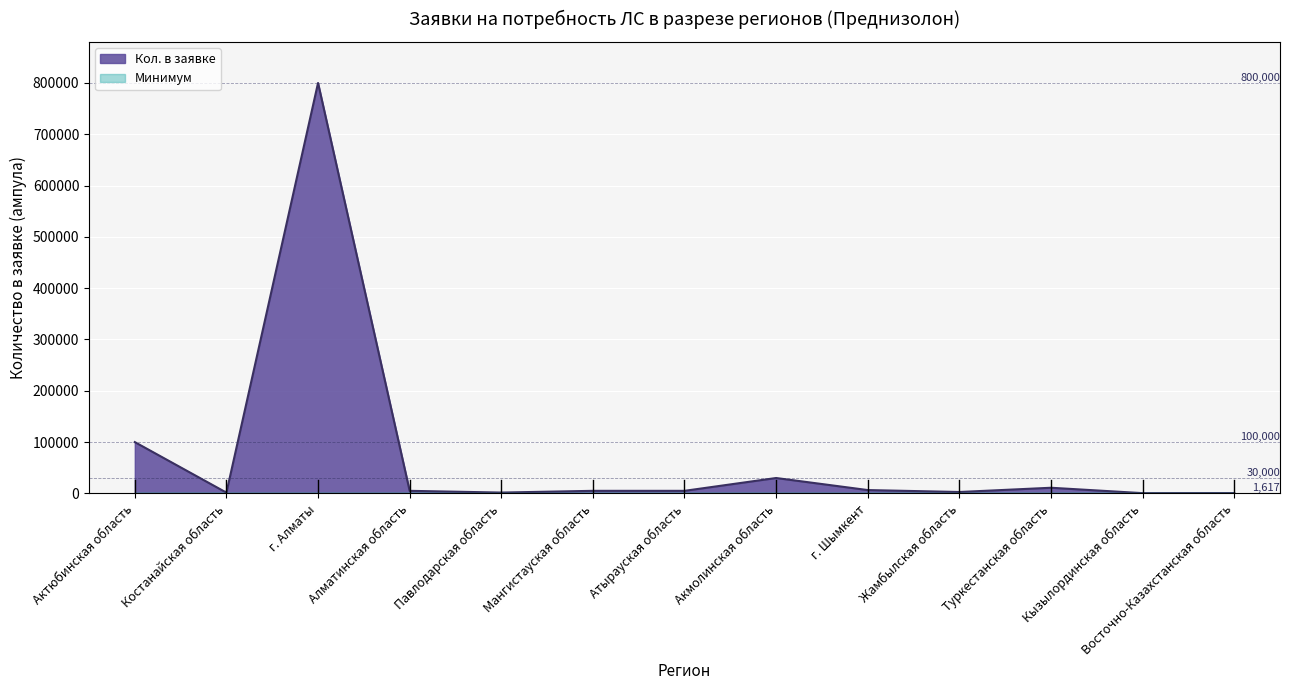

How many points are lower than both their immediate neighbors (excluding endpoints)?

4